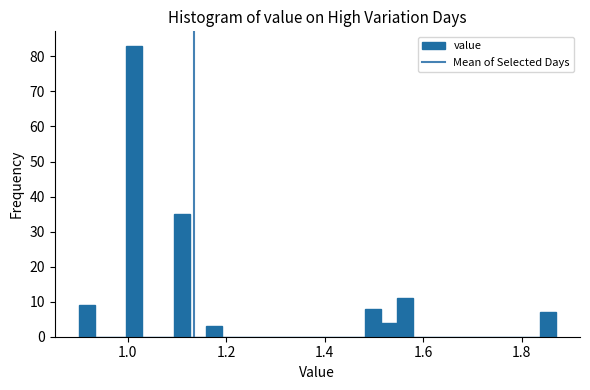

Read against the x-axis, roughly where is the centre of the tallest bar?

1.02